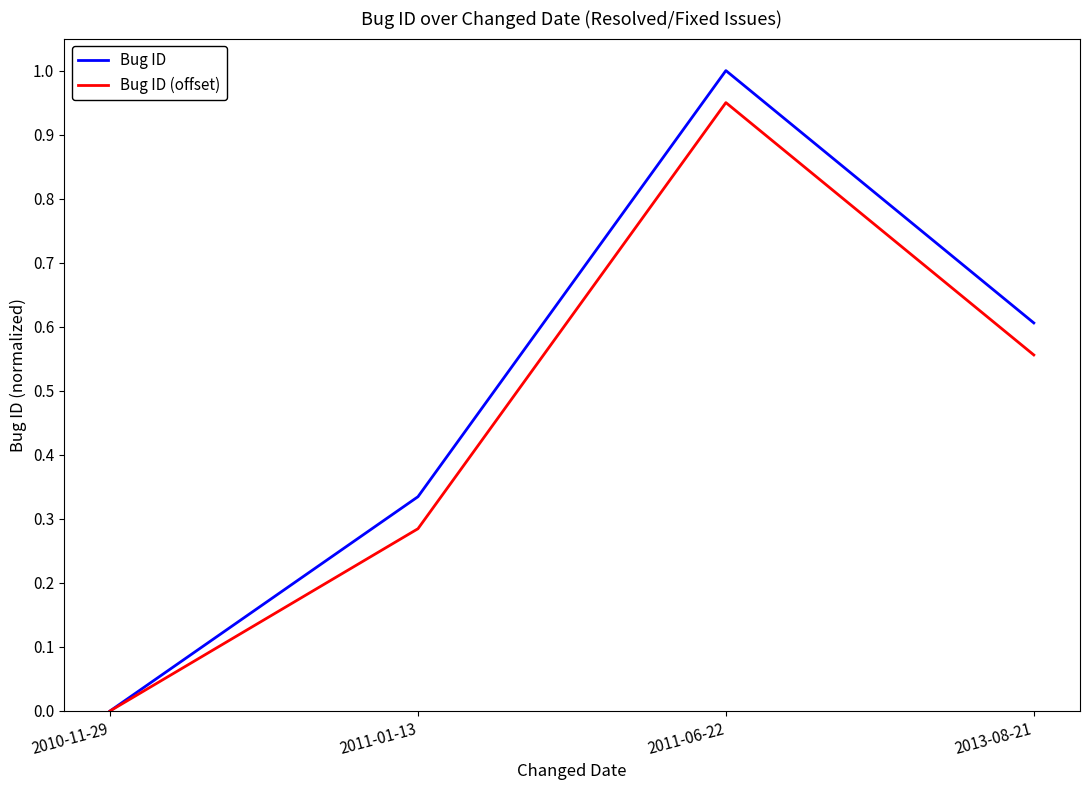

Which label corresponds to the smallest value in the chart?

2010-11-29